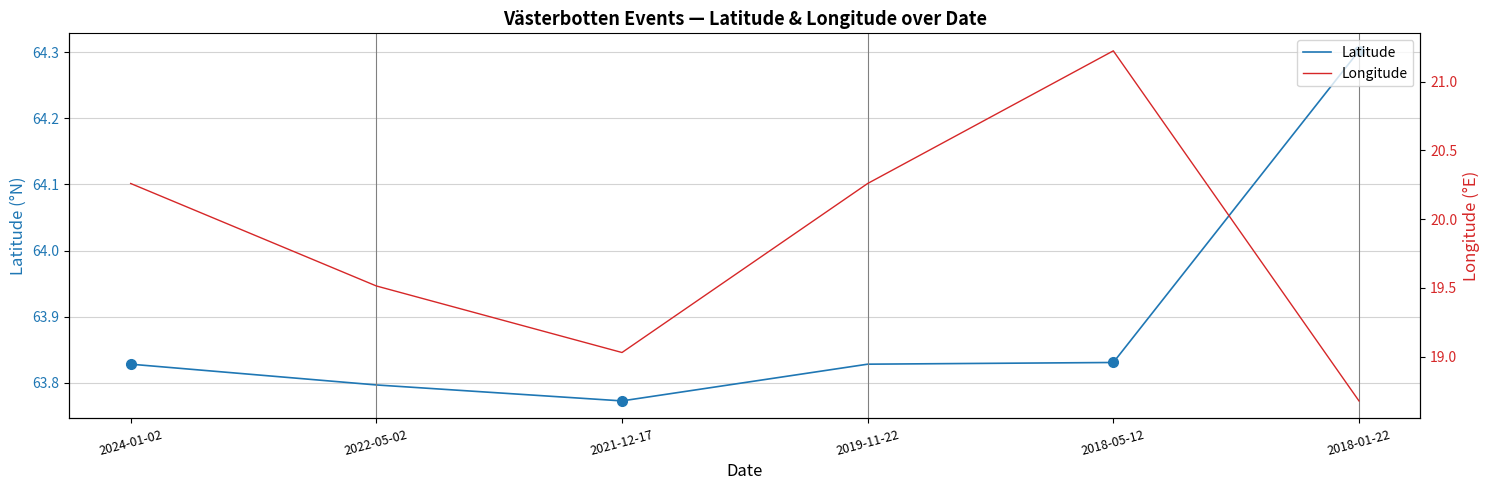

At which label does Longitude first exceed 20?

2024-01-02